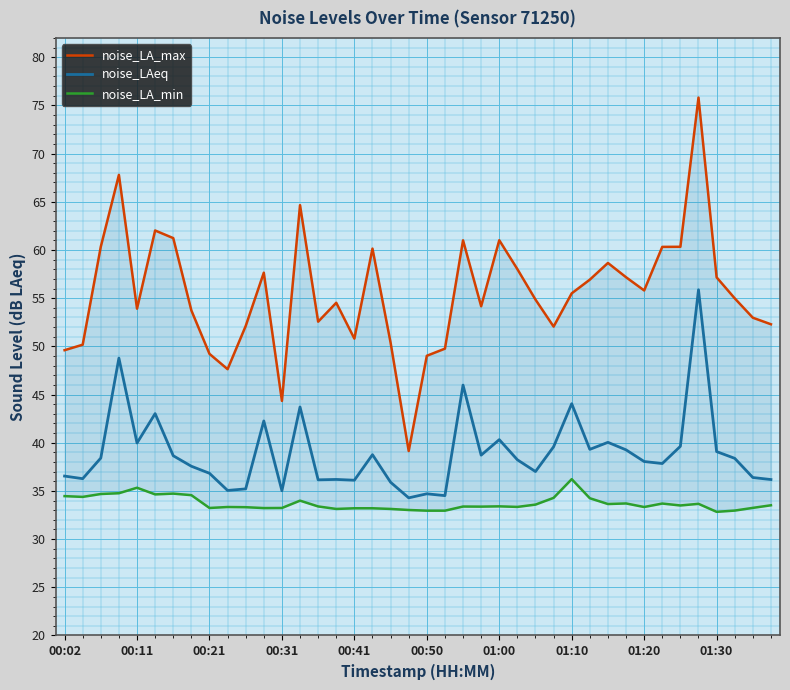

What is the difference between the highest and lowest values at 10?

18.8